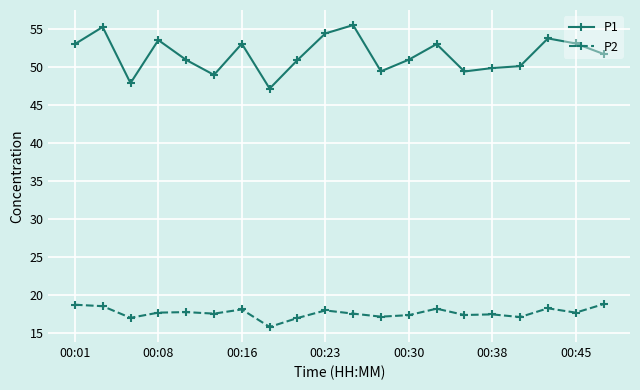

What is the highest value of the P2 series?

18.9